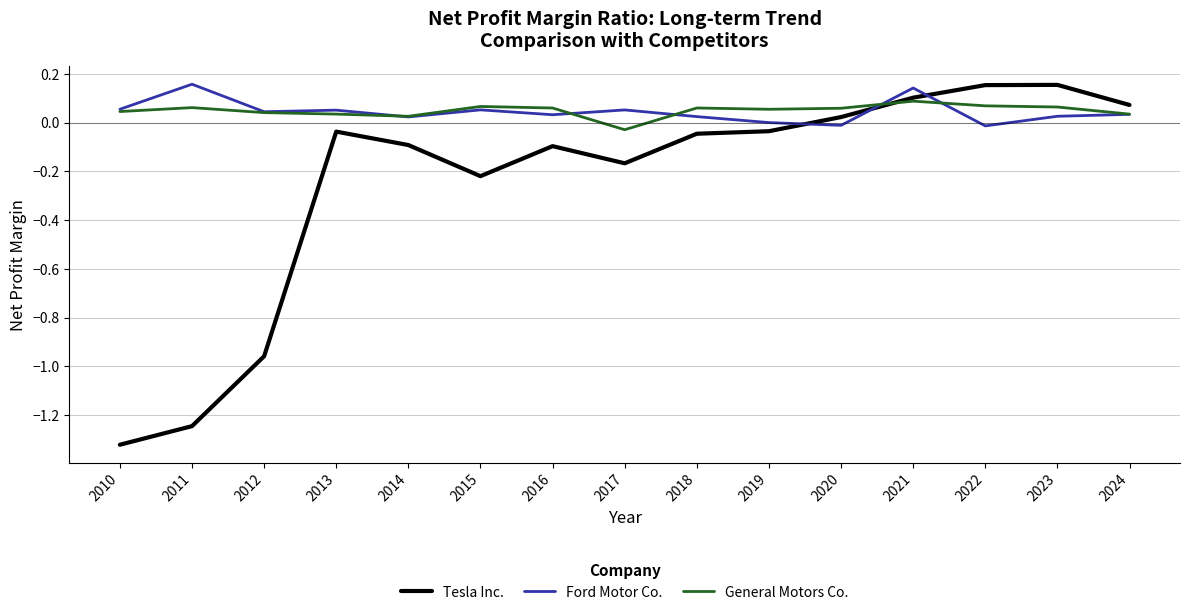

At how many categories does at least one series exceed 0?

15